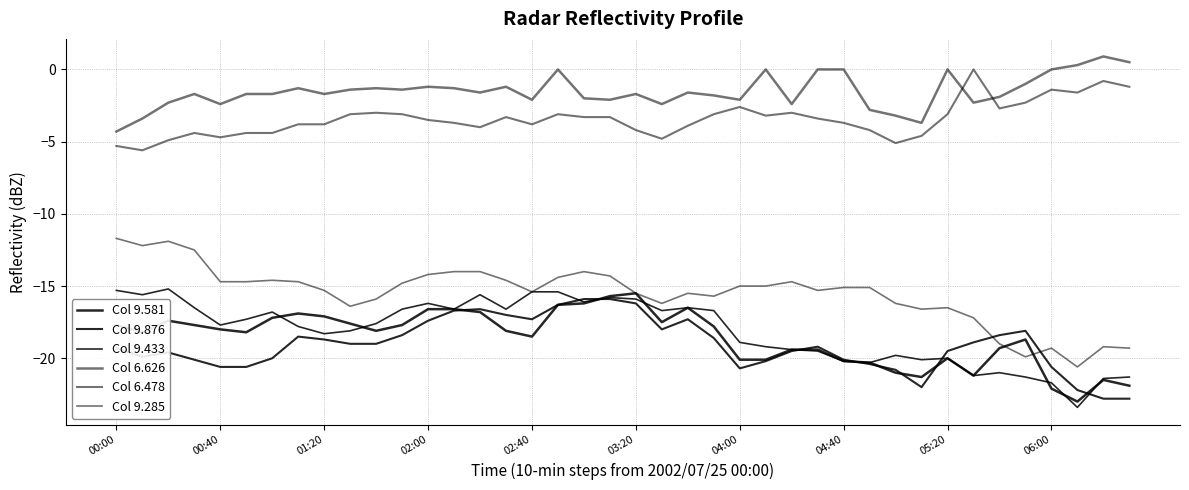

Does the chart have visible grid lines?

Yes